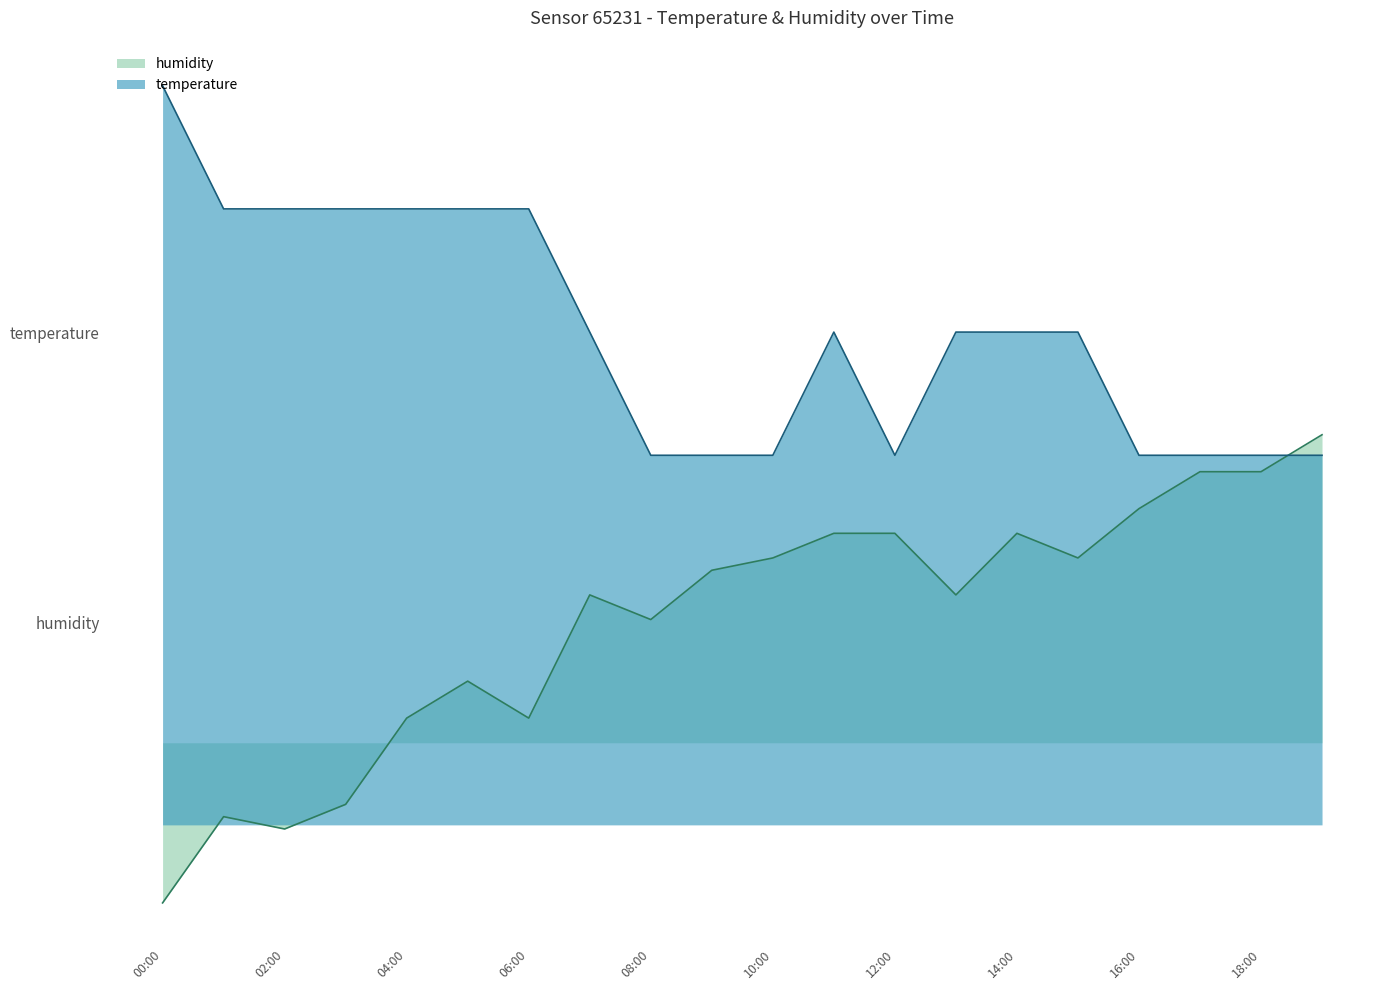

What are all the series names shown in the legend?

humidity, temperature